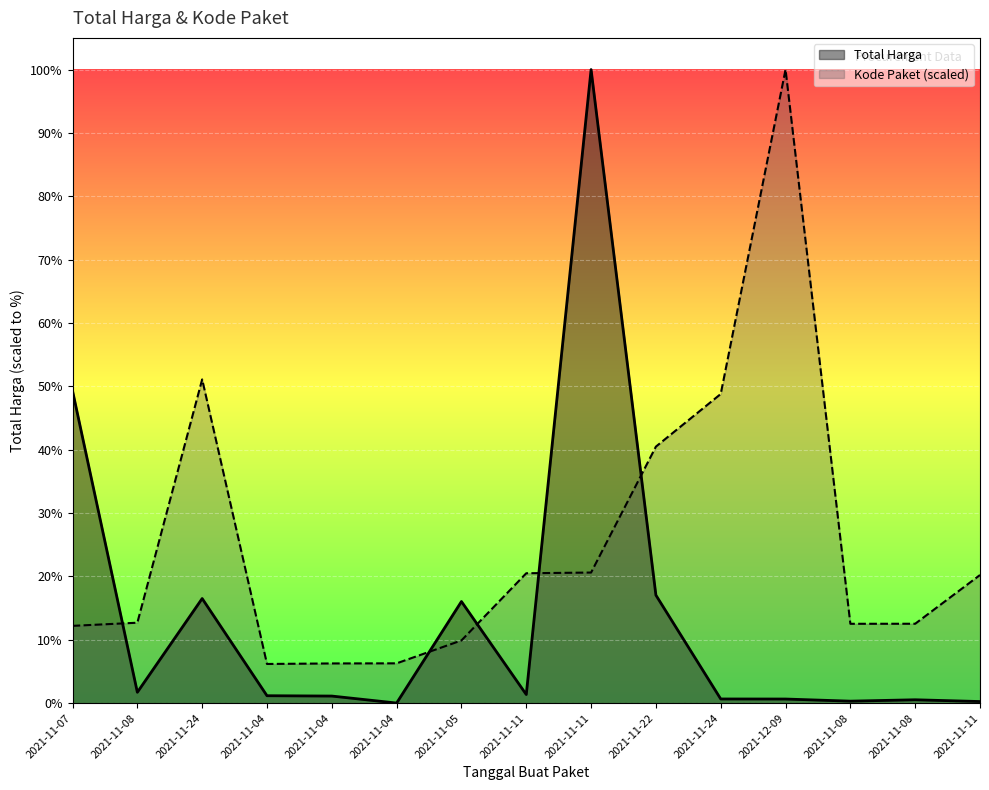

True or false: Total Harga and Kode Paket intersect in this chart.

True